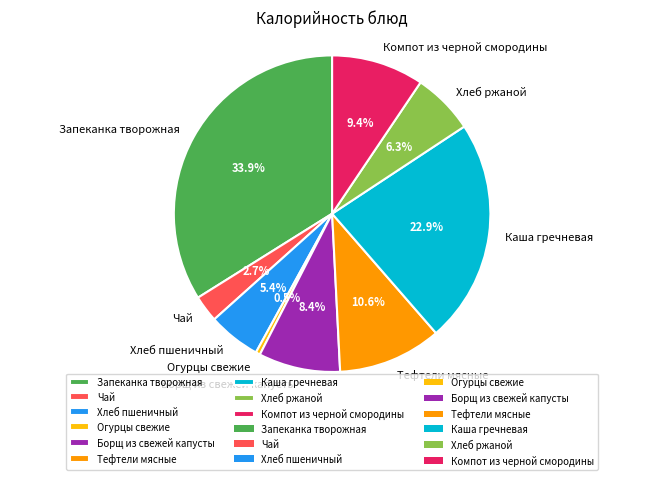

To the nearest percent, what is the average slice percentage?

11%